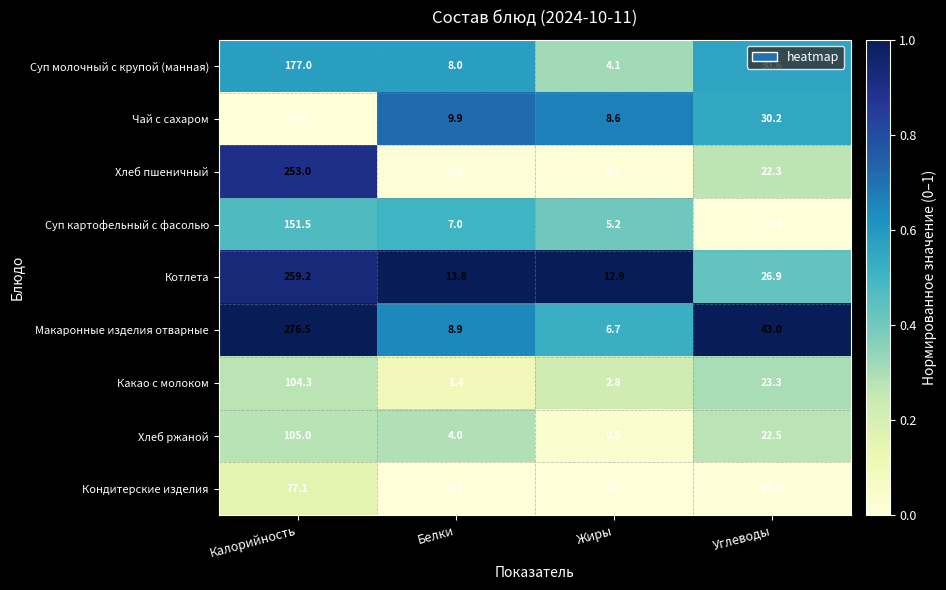

Which series has the largest range (max minus min)?

Макаронные изделия отварные